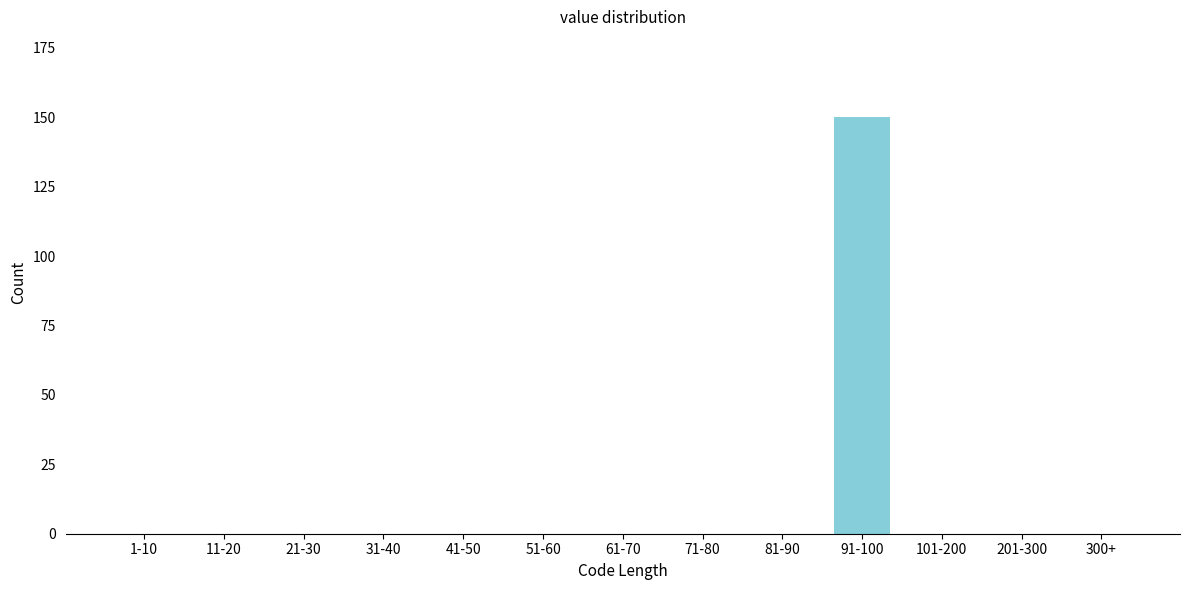

Reading left to right, extract all data points from this chart.

1-10=0	11-20=0	21-30=0	31-40=0	41-50=0	51-60=0	61-70=0	71-80=0	81-90=0	91-100=150	101-200=0	201-300=0	300+=0